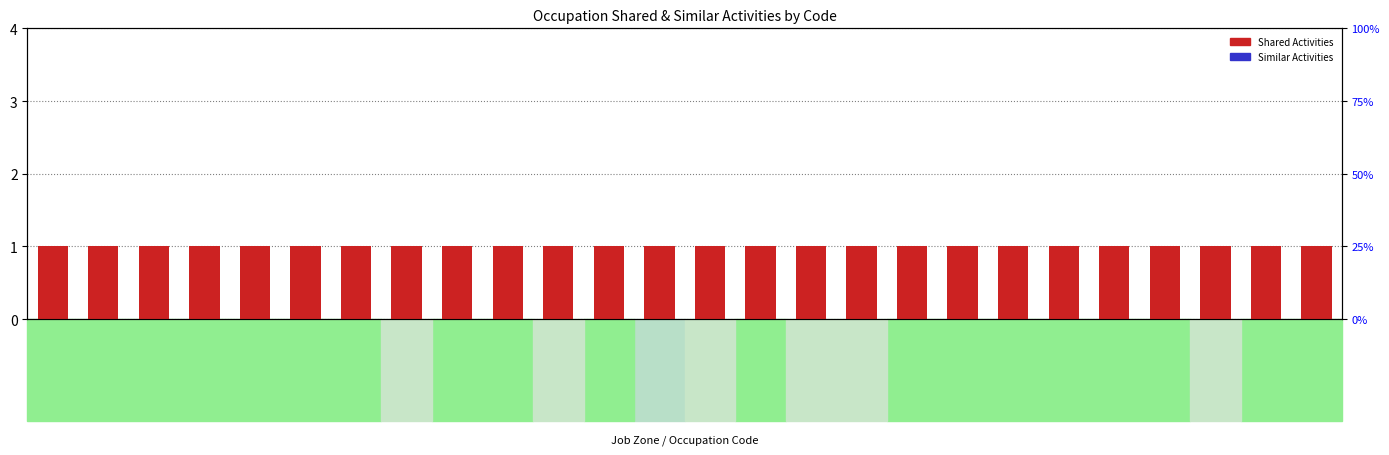

Reading left to right, list all the values displayed in this chart.

Shared Activities: 39-3012.00=1	43-5041.00=1	43-4041.00=1	43-3041.00=1	39-3011.00=1	39-6011.00=1	43-4051.00=1	43-4131.00=1	39-7012.00=1	43-6013.00=1	39-4031.00=1	43-5052.00=1	39-3091.00=1	43-3031.00=1	43-4081.00=1	11-9179.02=1	39-5011.00=1	43-9041.00=1	43-3071.00=1	39-4021.00=1	43-5051.00=1	43-5111.00=1	39-1013.00=1	43-3021.00=1	43-4031.00=1	43-4121.00=1
Similar Activities: 39-3012.00=0	43-5041.00=0	43-4041.00=0	43-3041.00=0	39-3011.00=0	39-6011.00=0	43-4051.00=0	43-4131.00=0	39-7012.00=0	43-6013.00=0	39-4031.00=0	43-5052.00=0	39-3091.00=0	43-3031.00=0	43-4081.00=0	11-9179.02=0	39-5011.00=0	43-9041.00=0	43-3071.00=0	39-4021.00=0	43-5051.00=0	43-5111.00=0	39-1013.00=0	43-3021.00=0	43-4031.00=0	43-4121.00=0